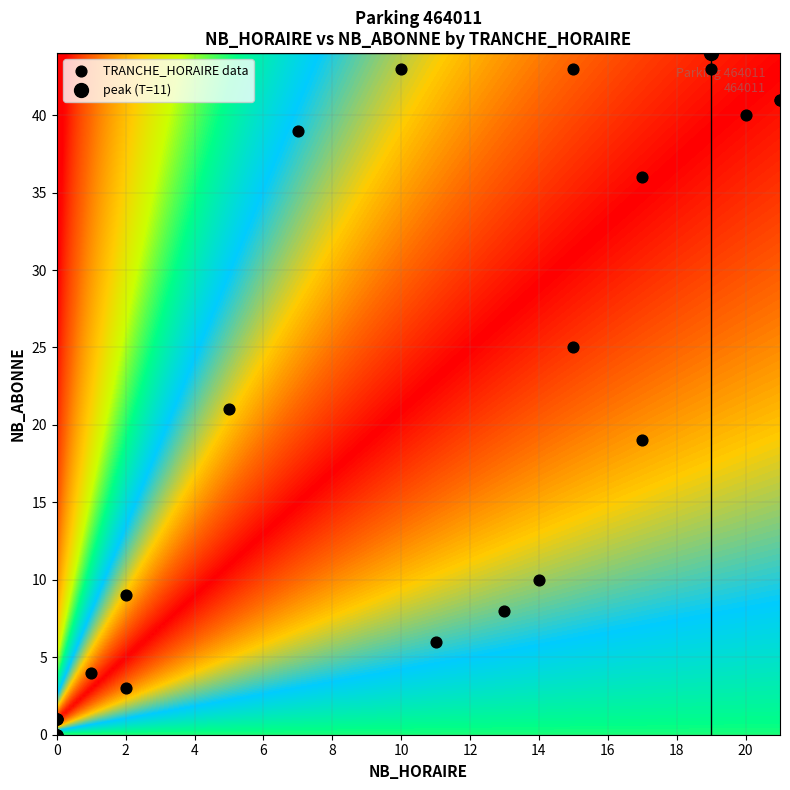

Reading left to right, what are all the values shown in this chart?

0: NB_HORAIRE=0	NB_ABONNE=0
1: NB_HORAIRE=0	NB_ABONNE=0
2: NB_HORAIRE=0	NB_ABONNE=0
3: NB_HORAIRE=0	NB_ABONNE=1
4: NB_HORAIRE=0	NB_ABONNE=1
5: NB_HORAIRE=0	NB_ABONNE=1
6: NB_HORAIRE=2	NB_ABONNE=9
7: NB_HORAIRE=5	NB_ABONNE=21
8: NB_HORAIRE=7	NB_ABONNE=39
9: NB_HORAIRE=10	NB_ABONNE=43
10: NB_HORAIRE=15	NB_ABONNE=43
11: NB_HORAIRE=19	NB_ABONNE=44
12: NB_HORAIRE=21	NB_ABONNE=41
13: NB_HORAIRE=19	NB_ABONNE=43
14: NB_HORAIRE=21	NB_ABONNE=41
15: NB_HORAIRE=20	NB_ABONNE=40
16: NB_HORAIRE=17	NB_ABONNE=36
17: NB_HORAIRE=15	NB_ABONNE=25
18: NB_HORAIRE=17	NB_ABONNE=19
19: NB_HORAIRE=14	NB_ABONNE=10
20: NB_HORAIRE=13	NB_ABONNE=8
21: NB_HORAIRE=11	NB_ABONNE=6
22: NB_HORAIRE=2	NB_ABONNE=3
23: NB_HORAIRE=1	NB_ABONNE=4